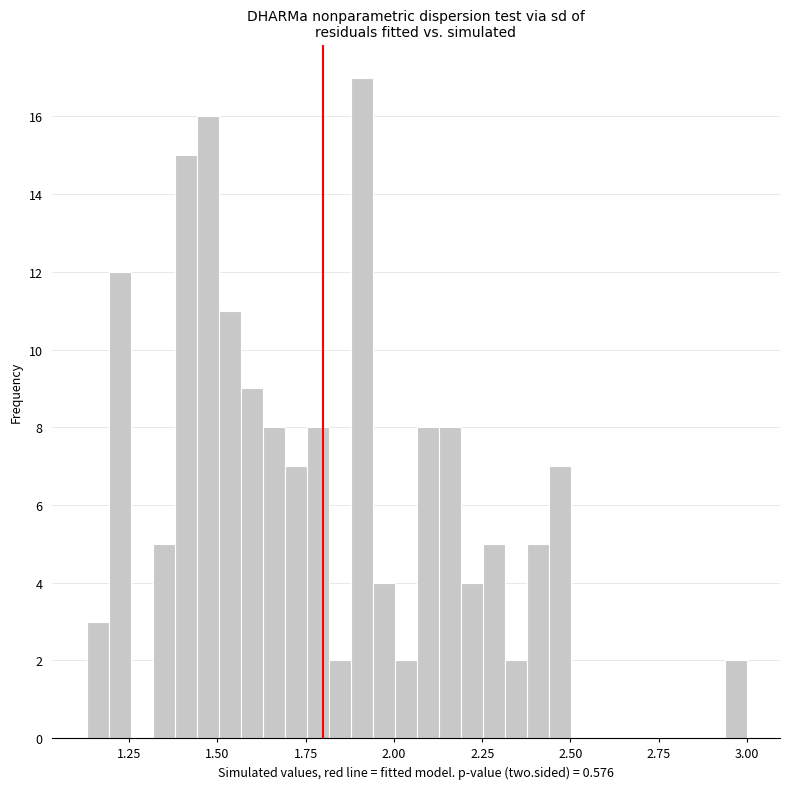

Read against the x-axis, roughly where is the centre of the tallest bar?

1.90